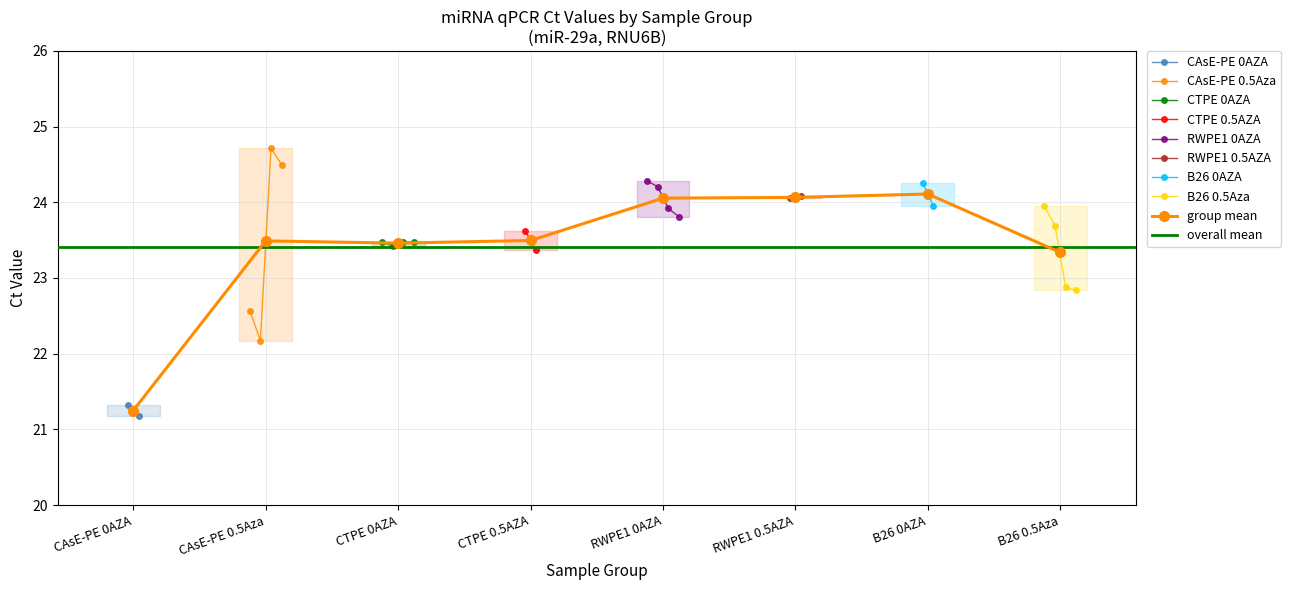

What is the difference between the maximum and minimum values in the CAsE-PE 0.5Aza series?

2.5